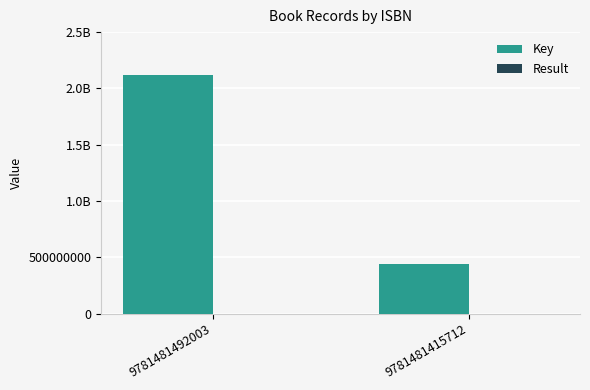

What is the sum of the Result values at 9781481492003 and 9781481415712?

3